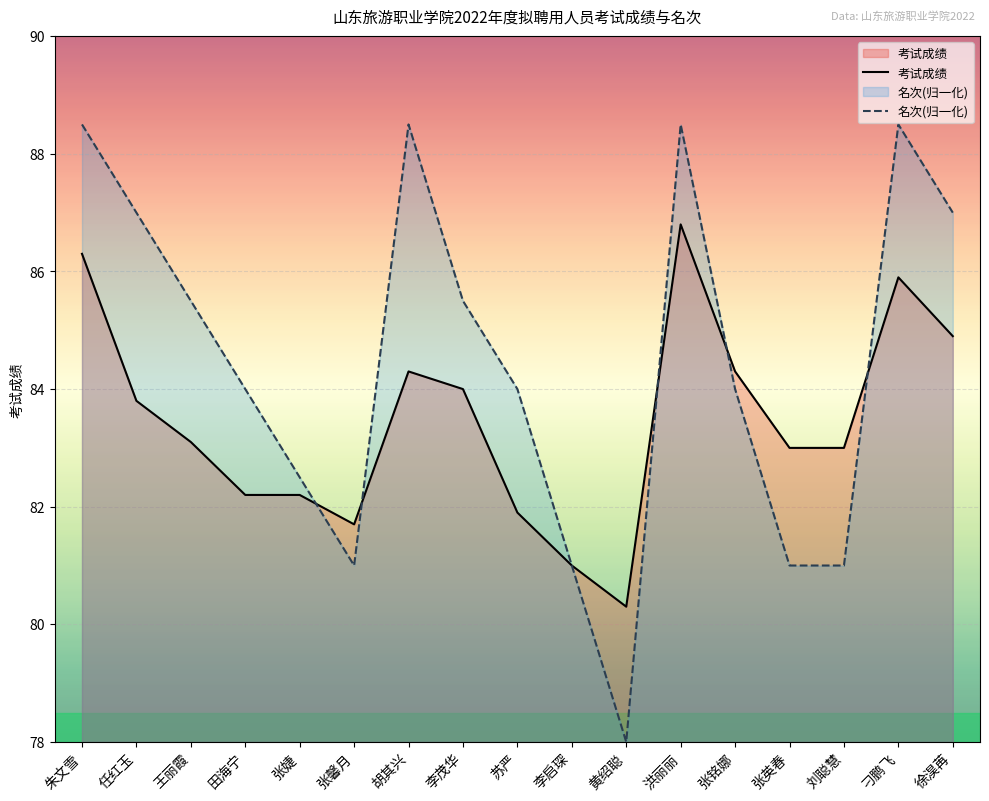

Between 张馨月 and 李启琛, which series saw the biggest shift?

考试成绩